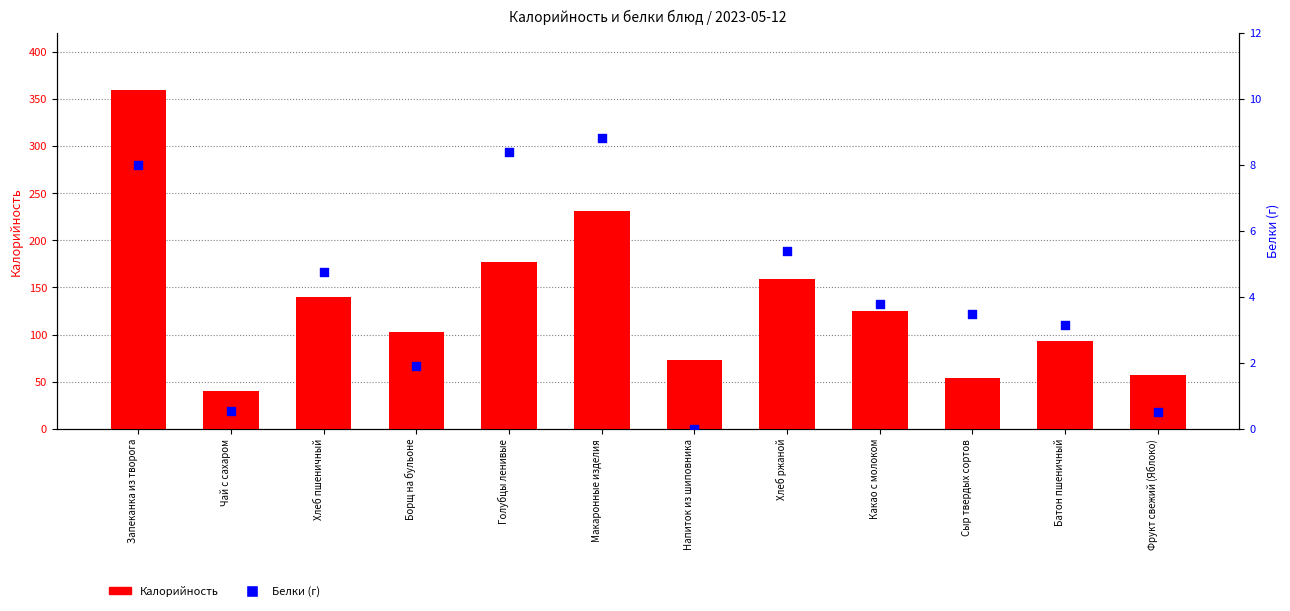

What is the total value across all series at Фрукт свежий (Яблоко)?

58.1